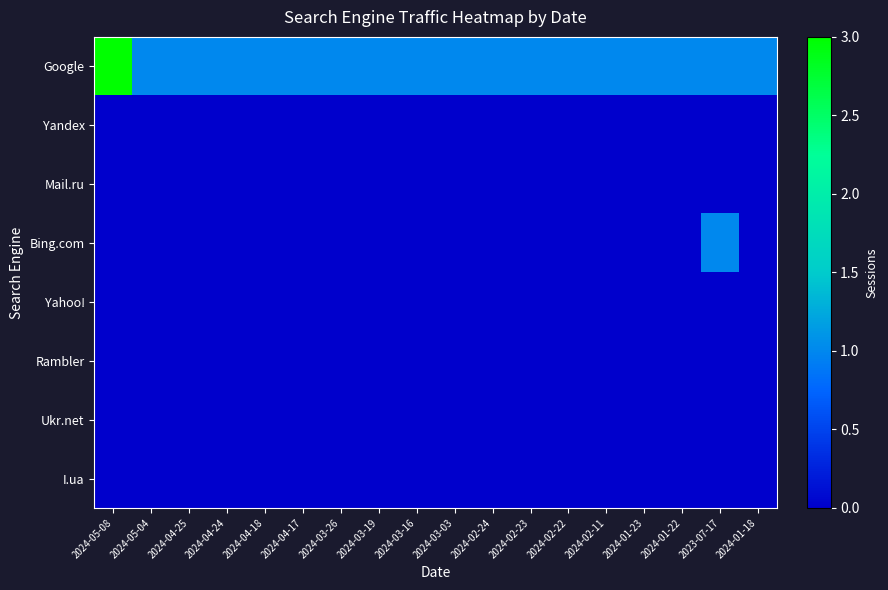

How many distinct data groups are displayed?

8